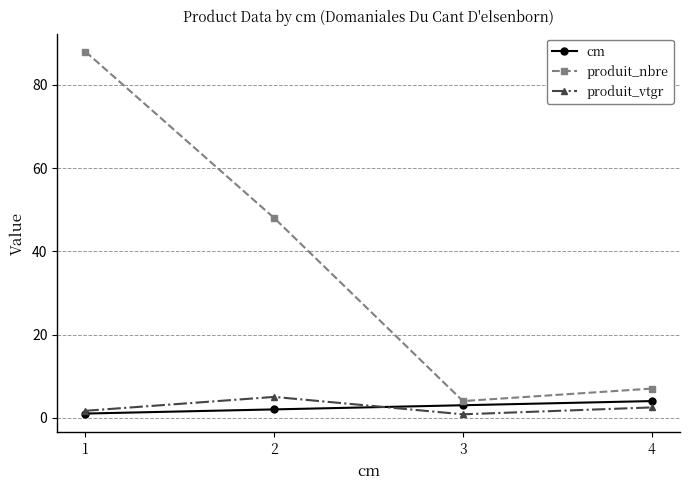

List the series in order of their peak value, highest first.

produit_nbre, produit_vtgr, cm